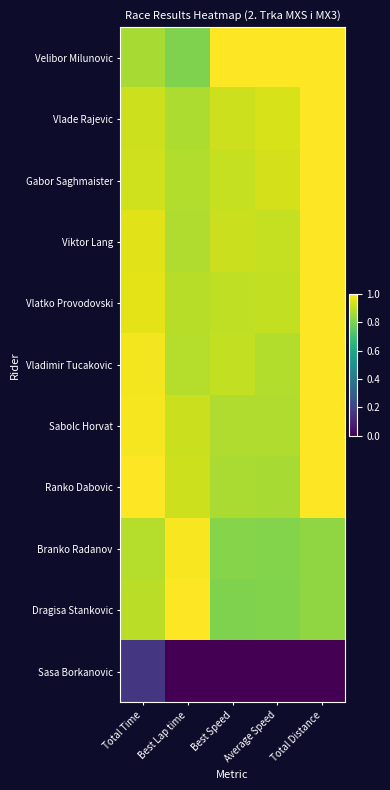

At which category does the chart reach its peak across all series?

Best Speed